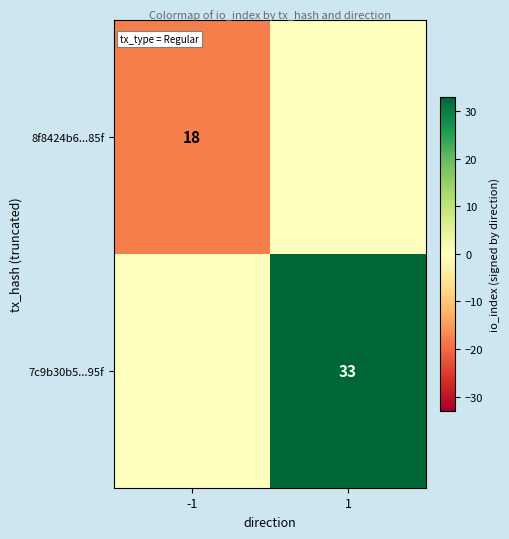

The value of 7c9b30b5...95f at 1 is 23. True or false?

False